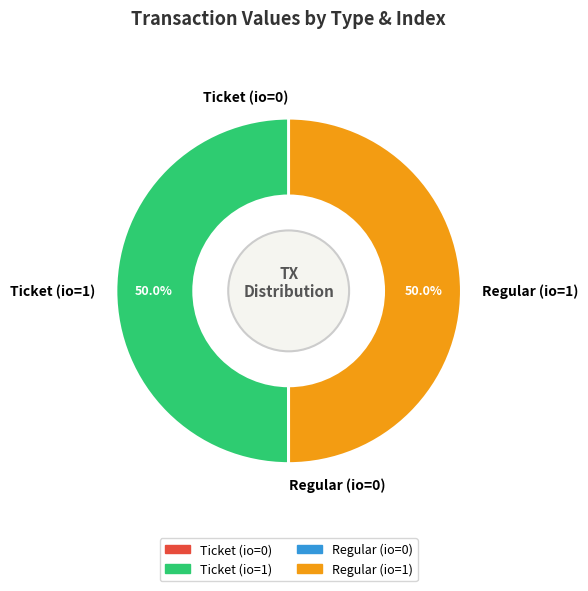

What percentage is NOT represented by Ticket (io=1)?

50.0%